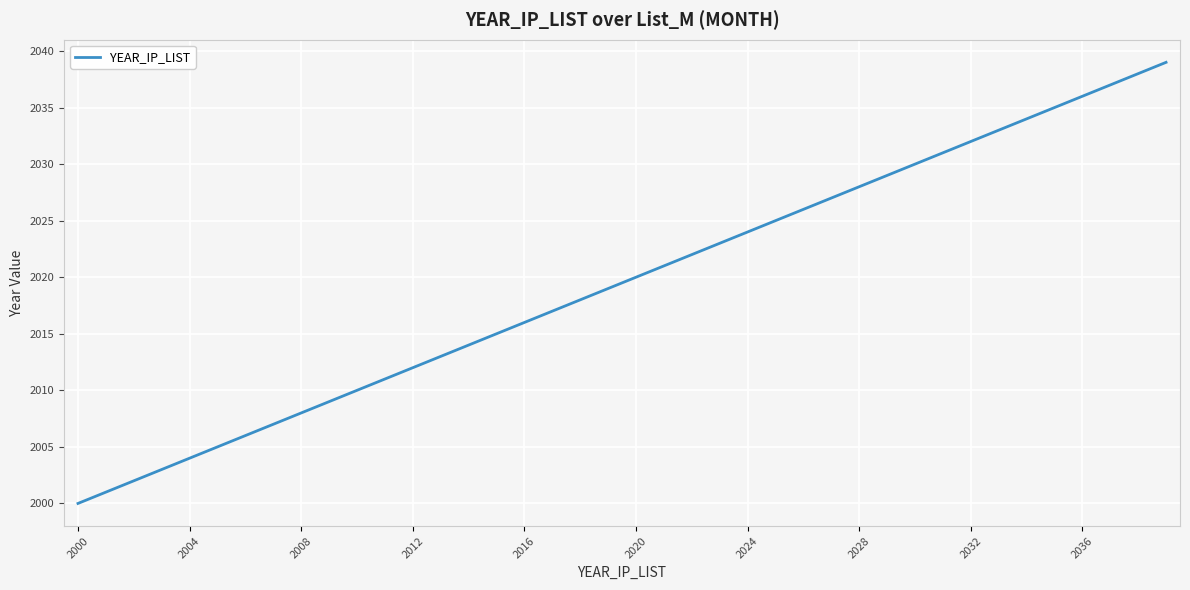

What is the smallest value displayed?

2000